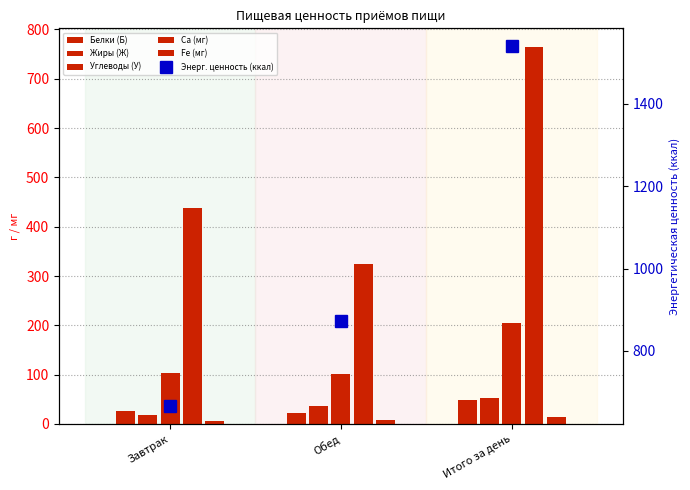

What is the minimum value for Углеводы (У)?

102.0